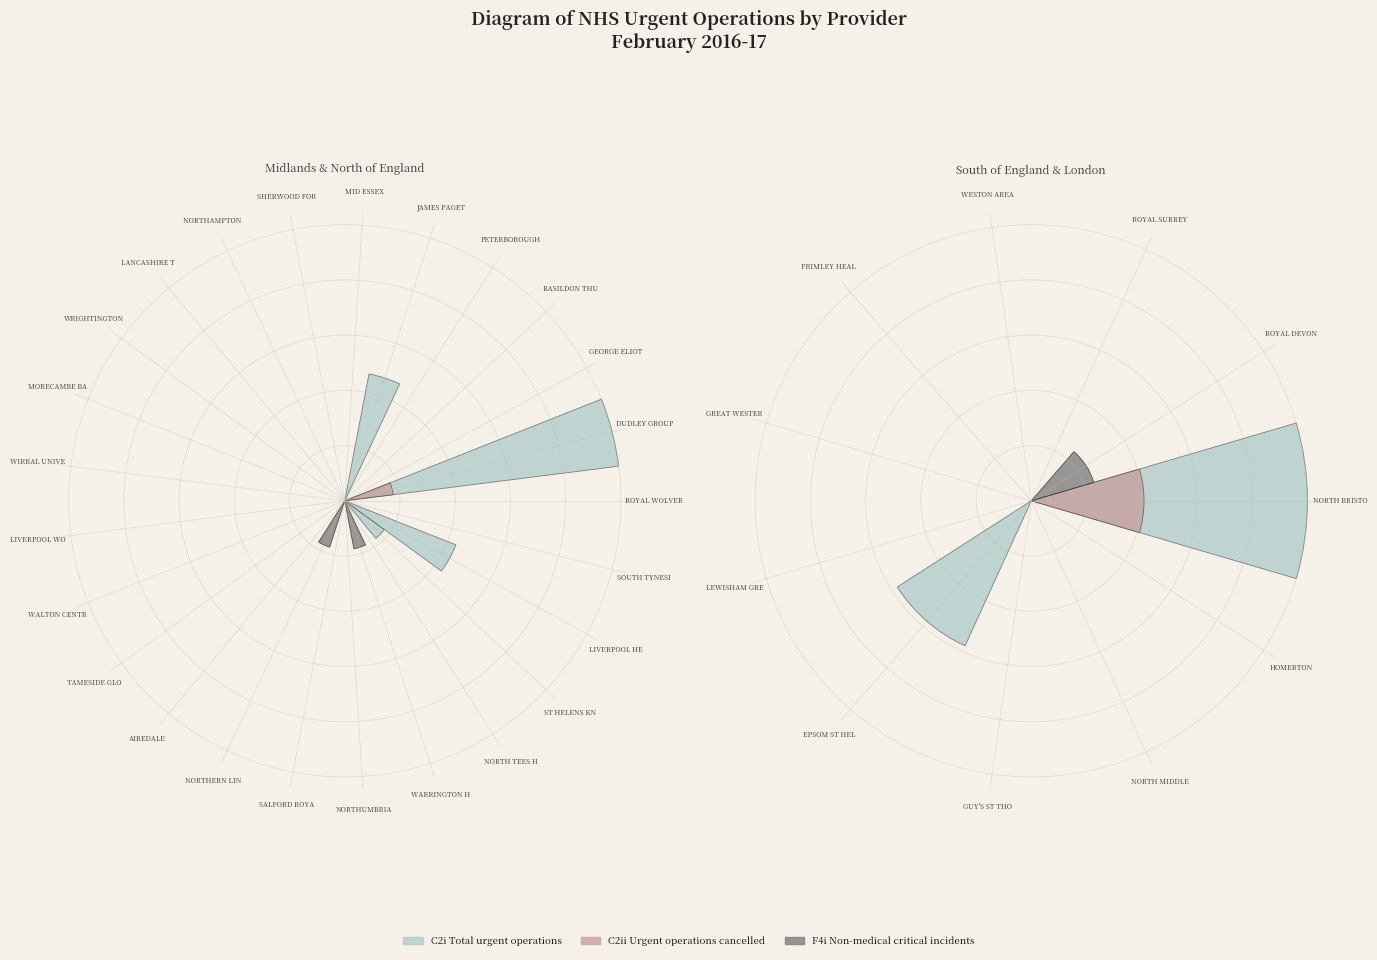

Does any single category account for the majority?

Yes